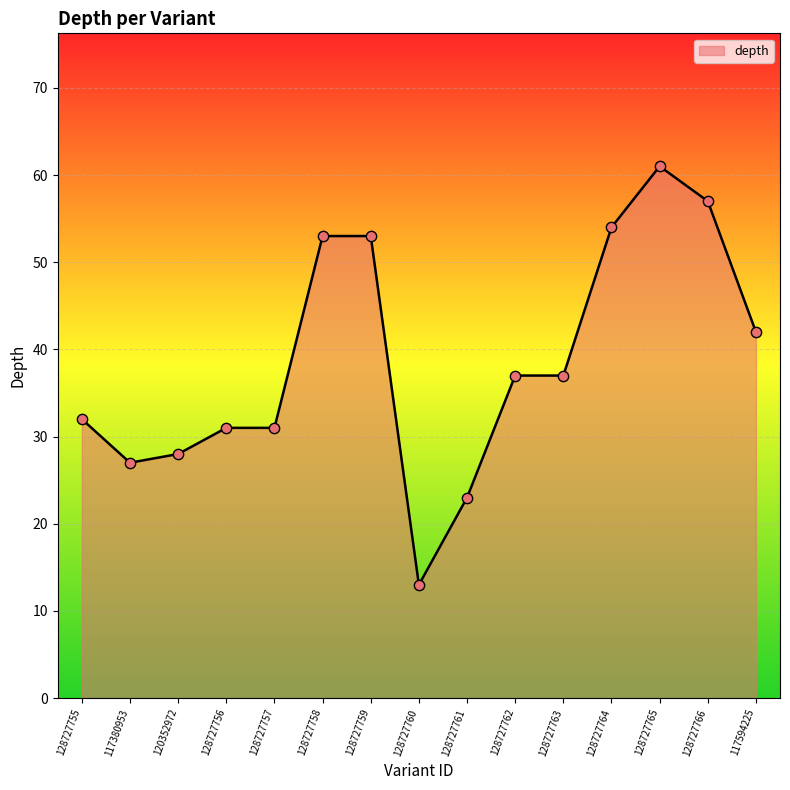

What is the ratio of the value at 117594225 to the value at 128727762?

1.1